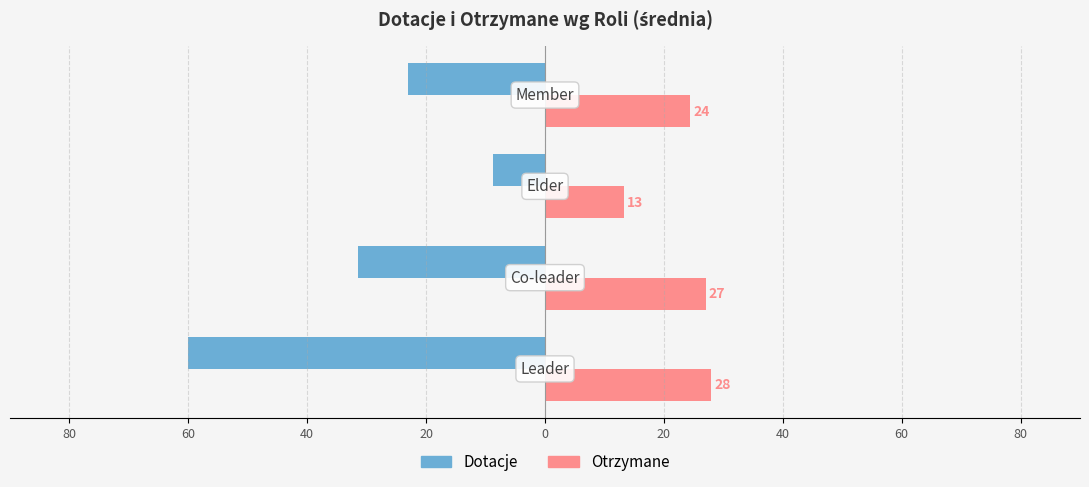

Reading left to right, extract all data points from this chart.

Dotacje: -60.0	-31.5	-8.7	-23.0
Otrzymane: 28.0	27.0	13.3	24.4